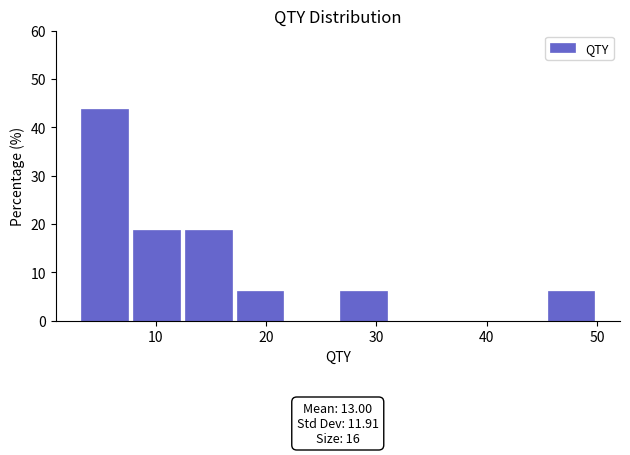

Which range on the x-axis has the tallest bar?

3.0 to 7.7